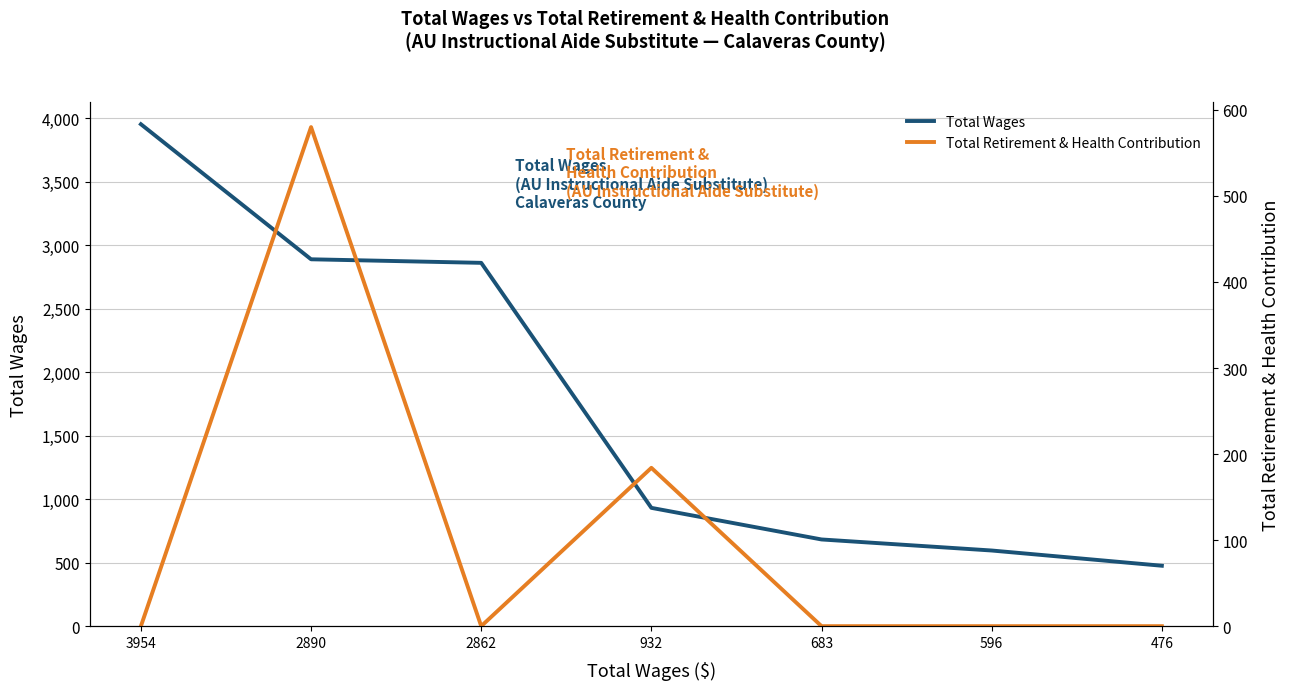

Between 596 and 476, which is larger?

596